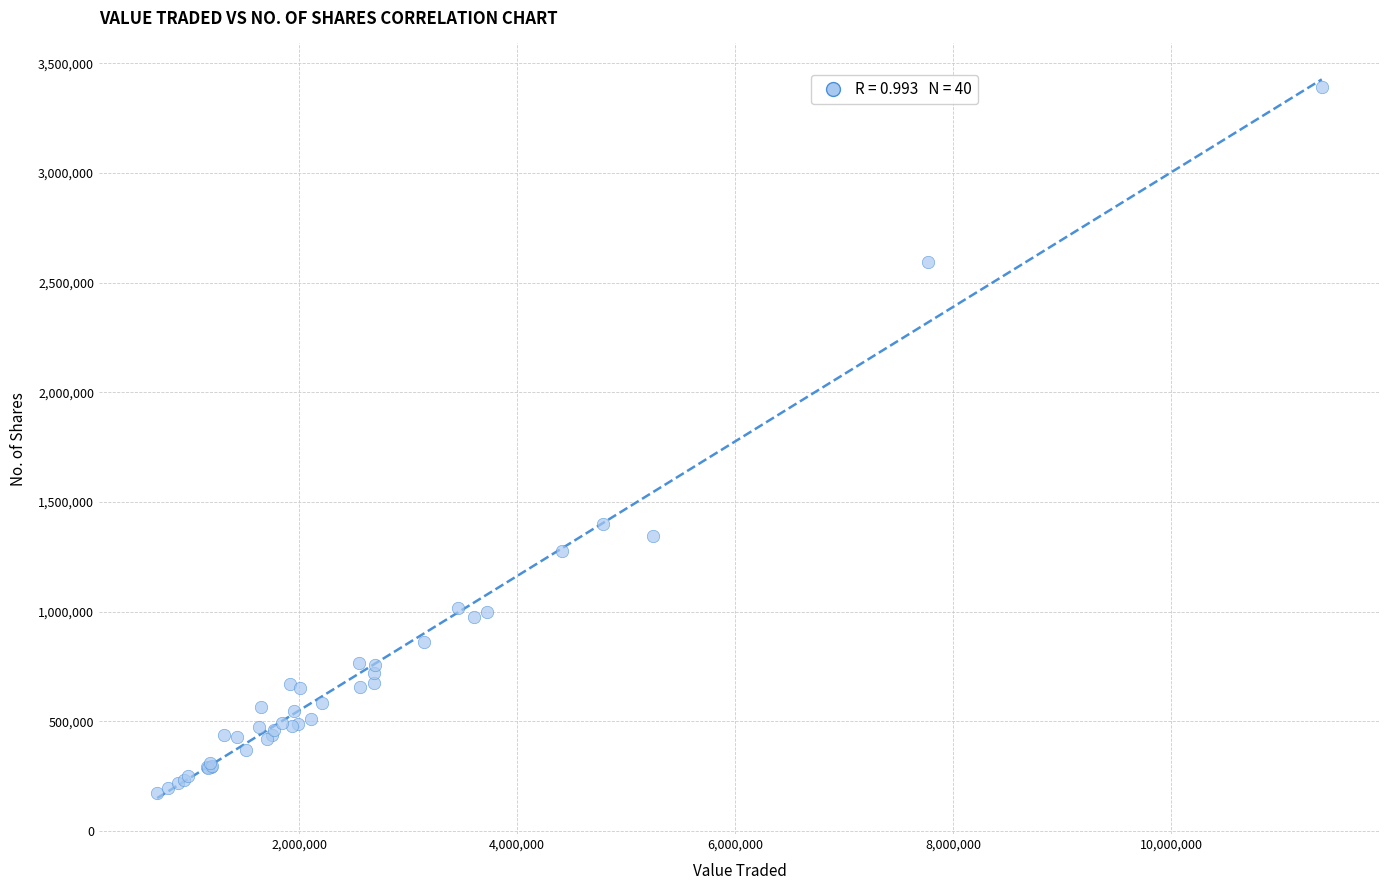

What Y value in the scatter plot is closest to 1781829?

1398557